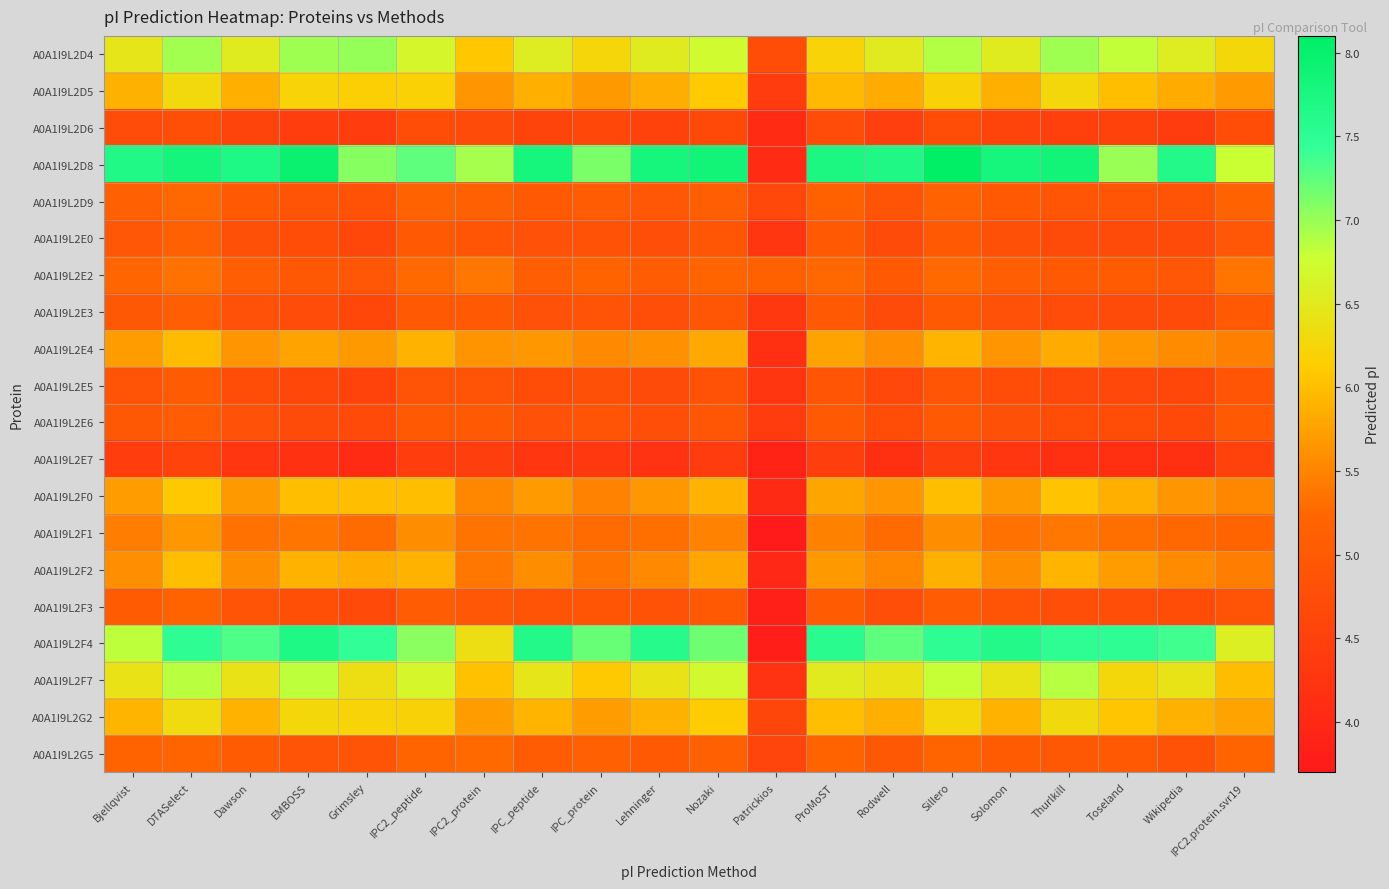

Reading left to right, transcribe all the data shown in this chart.

A0A1I9L2D4: Bjellqvist=6.4	DTASelect=7.0	Dawson=6.5	EMBOSS=7.0	Grimsley=7.0	IPC2_peptide=6.7	IPC2_protein=6.1	IPC_peptide=6.5	IPC_protein=6.2	Lehninger=6.5	Nozaki=6.7	Patrickios=4.8	ProMoST=6.2	Rodwell=6.5	Sillero=6.9	Solomon=6.5	Thurlkill=7.0	Toseland=6.8	Wikipedia=6.5	IPC2.protein.svr19=6.3
A0A1I9L2D5: Bjellqvist=5.9	DTASelect=6.3	Dawson=5.9	EMBOSS=6.2	Grimsley=6.2	IPC2_peptide=6.2	IPC2_protein=5.7	IPC_peptide=5.9	IPC_protein=5.7	Lehninger=5.9	Nozaki=6.1	Patrickios=4.4	ProMoST=6.0	Rodwell=5.8	Sillero=6.2	Solomon=5.9	Thurlkill=6.3	Toseland=6.0	Wikipedia=5.8	IPC2.protein.svr19=5.7
A0A1I9L2D6: Bjellqvist=4.7	DTASelect=4.8	Dawson=4.6	EMBOSS=4.4	Grimsley=4.4	IPC2_peptide=4.7	IPC2_protein=4.7	IPC_peptide=4.6	IPC_protein=4.6	Lehninger=4.5	Nozaki=4.7	Patrickios=4.1	ProMoST=4.7	Rodwell=4.5	Sillero=4.7	Solomon=4.6	Thurlkill=4.5	Toseland=4.5	Wikipedia=4.4	IPC2.protein.svr19=4.7
A0A1I9L2D8: Bjellqvist=7.7	DTASelect=7.8	Dawson=7.7	EMBOSS=8.0	Grimsley=7.1	IPC2_peptide=7.2	IPC2_protein=6.9	IPC_peptide=7.8	IPC_protein=7.1	Lehninger=7.8	Nozaki=7.8	Patrickios=4.1	ProMoST=7.7	Rodwell=7.7	Sillero=8.1	Solomon=7.8	Thurlkill=7.8	Toseland=7.0	Wikipedia=7.6	IPC2.protein.svr19=6.8
A0A1I9L2D9: Bjellqvist=5.1	DTASelect=5.3	Dawson=5.0	EMBOSS=4.9	Grimsley=4.8	IPC2_peptide=5.2	IPC2_protein=5.1	IPC_peptide=5.0	IPC_protein=5.0	Lehninger=5.0	Nozaki=5.1	Patrickios=4.7	ProMoST=5.2	Rodwell=4.9	Sillero=5.2	Solomon=5.0	Thurlkill=4.9	Toseland=4.9	Wikipedia=4.9	IPC2.protein.svr19=5.2
A0A1I9L2E0: Bjellqvist=5.0	DTASelect=5.1	Dawson=4.8	EMBOSS=4.7	Grimsley=4.6	IPC2_peptide=5.0	IPC2_protein=4.9	IPC_peptide=4.8	IPC_protein=4.8	Lehninger=4.8	Nozaki=4.9	Patrickios=4.3	ProMoST=5.0	Rodwell=4.7	Sillero=5.0	Solomon=4.8	Thurlkill=4.7	Toseland=4.7	Wikipedia=4.7	IPC2.protein.svr19=4.9
A0A1I9L2E2: Bjellqvist=5.2	DTASelect=5.3	Dawson=5.1	EMBOSS=5.0	Grimsley=4.9	IPC2_peptide=5.3	IPC2_protein=5.4	IPC_peptide=5.1	IPC_protein=5.2	Lehninger=5.1	Nozaki=5.2	Patrickios=5.2	ProMoST=5.3	Rodwell=5.0	Sillero=5.3	Solomon=5.1	Thurlkill=5.0	Toseland=5.0	Wikipedia=4.9	IPC2.protein.svr19=5.4
A0A1I9L2E3: Bjellqvist=5.0	DTASelect=5.1	Dawson=4.8	EMBOSS=4.7	Grimsley=4.6	IPC2_peptide=5.0	IPC2_protein=5.0	IPC_peptide=4.8	IPC_protein=4.9	Lehninger=4.8	Nozaki=4.9	Patrickios=4.3	ProMoST=5.0	Rodwell=4.7	Sillero=5.0	Solomon=4.8	Thurlkill=4.7	Toseland=4.7	Wikipedia=4.7	IPC2.protein.svr19=5.0
A0A1I9L2E4: Bjellqvist=5.7	DTASelect=6.0	Dawson=5.7	EMBOSS=5.8	Grimsley=5.7	IPC2_peptide=5.9	IPC2_protein=5.6	IPC_peptide=5.7	IPC_protein=5.5	Lehninger=5.6	Nozaki=5.8	Patrickios=4.2	ProMoST=5.8	Rodwell=5.6	Sillero=5.9	Solomon=5.7	Thurlkill=5.8	Toseland=5.7	Wikipedia=5.6	IPC2.protein.svr19=5.5
A0A1I9L2E5: Bjellqvist=4.9	DTASelect=5.0	Dawson=4.7	EMBOSS=4.6	Grimsley=4.6	IPC2_peptide=4.9	IPC2_protein=4.9	IPC_peptide=4.8	IPC_protein=4.8	Lehninger=4.7	Nozaki=4.9	Patrickios=4.3	ProMoST=4.9	Rodwell=4.6	Sillero=4.9	Solomon=4.7	Thurlkill=4.6	Toseland=4.6	Wikipedia=4.6	IPC2.protein.svr19=4.9
A0A1I9L2E6: Bjellqvist=5.0	DTASelect=5.0	Dawson=4.8	EMBOSS=4.7	Grimsley=4.7	IPC2_peptide=5.0	IPC2_protein=5.0	IPC_peptide=4.8	IPC_protein=4.9	Lehninger=4.8	Nozaki=4.9	Patrickios=4.4	ProMoST=5.0	Rodwell=4.7	Sillero=5.0	Solomon=4.8	Thurlkill=4.7	Toseland=4.8	Wikipedia=4.7	IPC2.protein.svr19=5.0
A0A1I9L2E7: Bjellqvist=4.4	DTASelect=4.6	Dawson=4.3	EMBOSS=4.2	Grimsley=4.1	IPC2_peptide=4.4	IPC2_protein=4.4	IPC_peptide=4.3	IPC_protein=4.3	Lehninger=4.2	Nozaki=4.4	Patrickios=3.9	ProMoST=4.4	Rodwell=4.2	Sillero=4.4	Solomon=4.3	Thurlkill=4.2	Toseland=4.2	Wikipedia=4.2	IPC2.protein.svr19=4.5
A0A1I9L2F0: Bjellqvist=5.7	DTASelect=6.1	Dawson=5.7	EMBOSS=6.0	Grimsley=6.0	IPC2_peptide=6.0	IPC2_protein=5.5	IPC_peptide=5.7	IPC_protein=5.5	Lehninger=5.7	Nozaki=5.9	Patrickios=4.0	ProMoST=5.8	Rodwell=5.7	Sillero=6.0	Solomon=5.7	Thurlkill=6.0	Toseland=5.9	Wikipedia=5.7	IPC2.protein.svr19=5.5
A0A1I9L2F1: Bjellqvist=5.4	DTASelect=5.7	Dawson=5.3	EMBOSS=5.4	Grimsley=5.3	IPC2_peptide=5.6	IPC2_protein=5.4	IPC_peptide=5.4	IPC_protein=5.3	Lehninger=5.3	Nozaki=5.5	Patrickios=3.7	ProMoST=5.5	Rodwell=5.3	Sillero=5.6	Solomon=5.3	Thurlkill=5.4	Toseland=5.3	Wikipedia=5.3	IPC2.protein.svr19=5.2
A0A1I9L2F2: Bjellqvist=5.6	DTASelect=6.0	Dawson=5.6	EMBOSS=5.9	Grimsley=5.8	IPC2_peptide=5.9	IPC2_protein=5.4	IPC_peptide=5.6	IPC_protein=5.4	Lehninger=5.5	Nozaki=5.8	Patrickios=4.0	ProMoST=5.7	Rodwell=5.5	Sillero=5.9	Solomon=5.6	Thurlkill=5.9	Toseland=5.7	Wikipedia=5.6	IPC2.protein.svr19=5.4
A0A1I9L2F3: Bjellqvist=5.0	DTASelect=5.2	Dawson=4.9	EMBOSS=4.8	Grimsley=4.7	IPC2_peptide=5.0	IPC2_protein=5.0	IPC_peptide=4.9	IPC_protein=4.9	Lehninger=4.8	Nozaki=5.0	Patrickios=3.8	ProMoST=5.0	Rodwell=4.8	Sillero=5.0	Solomon=4.9	Thurlkill=4.8	Toseland=4.8	Wikipedia=4.8	IPC2.protein.svr19=4.9
A0A1I9L2F4: Bjellqvist=6.8	DTASelect=7.5	Dawson=7.3	EMBOSS=7.7	Grimsley=7.4	IPC2_peptide=7.1	IPC2_protein=6.4	IPC_peptide=7.6	IPC_protein=7.2	Lehninger=7.6	Nozaki=7.2	Patrickios=3.8	ProMoST=7.6	Rodwell=7.2	Sillero=7.5	Solomon=7.6	Thurlkill=7.5	Toseland=7.5	Wikipedia=7.4	IPC2.protein.svr19=6.6
A0A1I9L2F7: Bjellqvist=6.4	DTASelect=6.9	Dawson=6.4	EMBOSS=6.8	Grimsley=6.4	IPC2_peptide=6.7	IPC2_protein=6.0	IPC_peptide=6.4	IPC_protein=6.1	Lehninger=6.4	Nozaki=6.7	Patrickios=4.2	ProMoST=6.5	Rodwell=6.4	Sillero=6.8	Solomon=6.4	Thurlkill=6.9	Toseland=6.3	Wikipedia=6.4	IPC2.protein.svr19=6.0
A0A1I9L2G2: Bjellqvist=5.9	DTASelect=6.3	Dawson=5.9	EMBOSS=6.3	Grimsley=6.2	IPC2_peptide=6.2	IPC2_protein=5.7	IPC_peptide=5.9	IPC_protein=5.7	Lehninger=5.9	Nozaki=6.1	Patrickios=4.6	ProMoST=6.0	Rodwell=5.9	Sillero=6.2	Solomon=5.9	Thurlkill=6.3	Toseland=6.1	Wikipedia=5.9	IPC2.protein.svr19=5.8
A0A1I9L2G5: Bjellqvist=5.2	DTASelect=5.2	Dawson=5.0	EMBOSS=4.9	Grimsley=4.9	IPC2_peptide=5.2	IPC2_protein=5.3	IPC_peptide=5.0	IPC_protein=5.1	Lehninger=5.0	Nozaki=5.1	Patrickios=4.6	ProMoST=5.2	Rodwell=5.0	Sillero=5.2	Solomon=5.0	Thurlkill=5.0	Toseland=5.0	Wikipedia=4.9	IPC2.protein.svr19=5.2